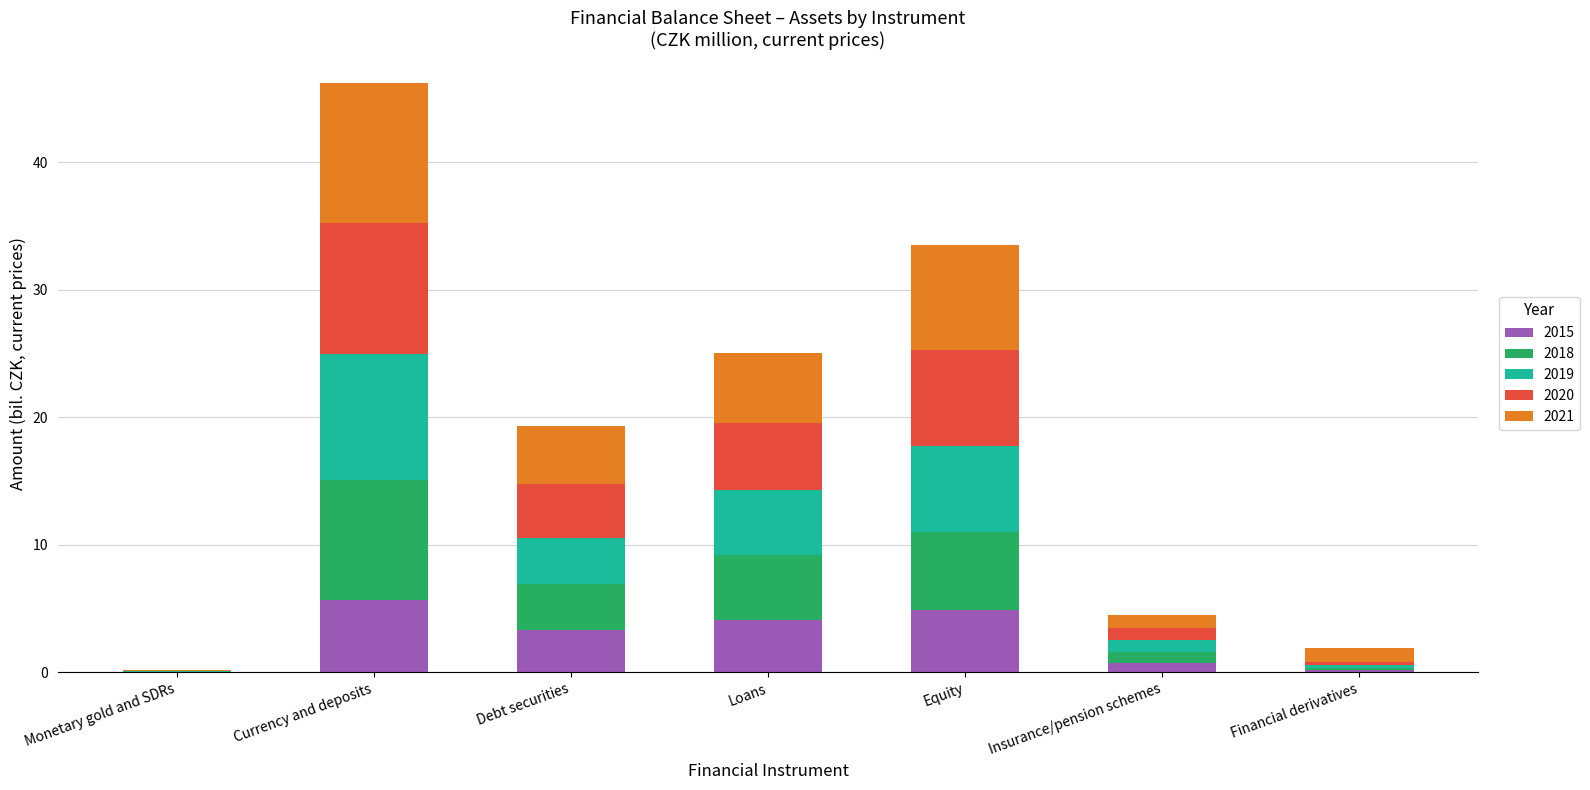

The value of 2015 at Monetary gold and SDRs is 0.0. True or false?

True